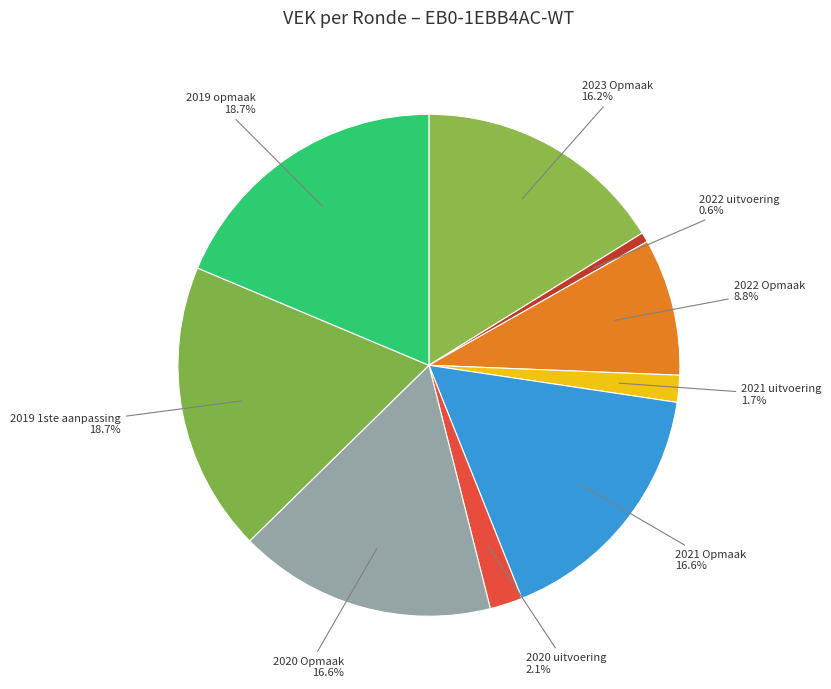

How many slices are in this pie chart?

9